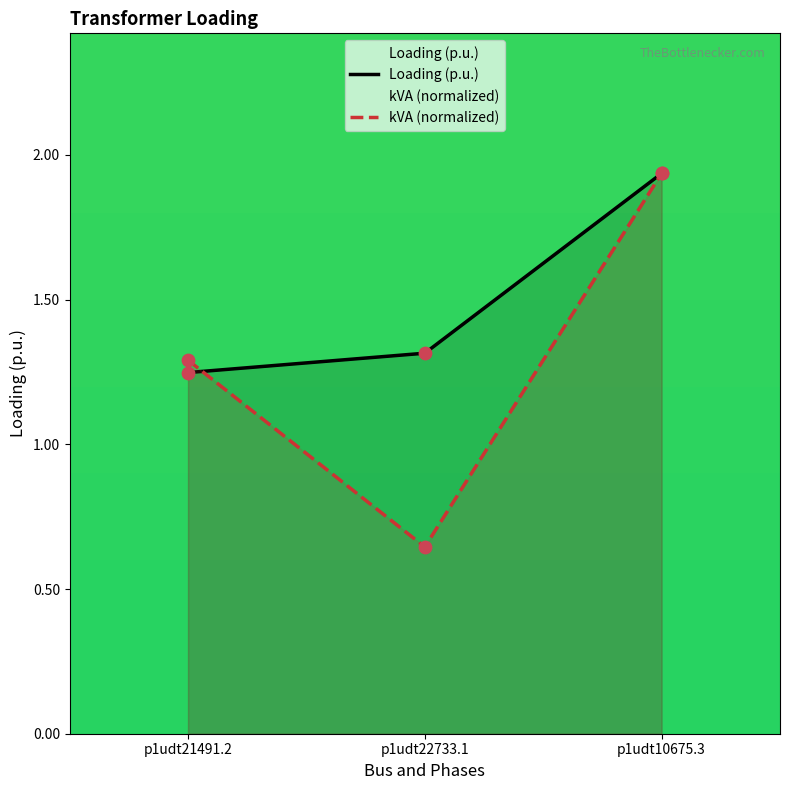

What are all the series names shown in the legend?

Loading (p.u.), kVA (normalized)